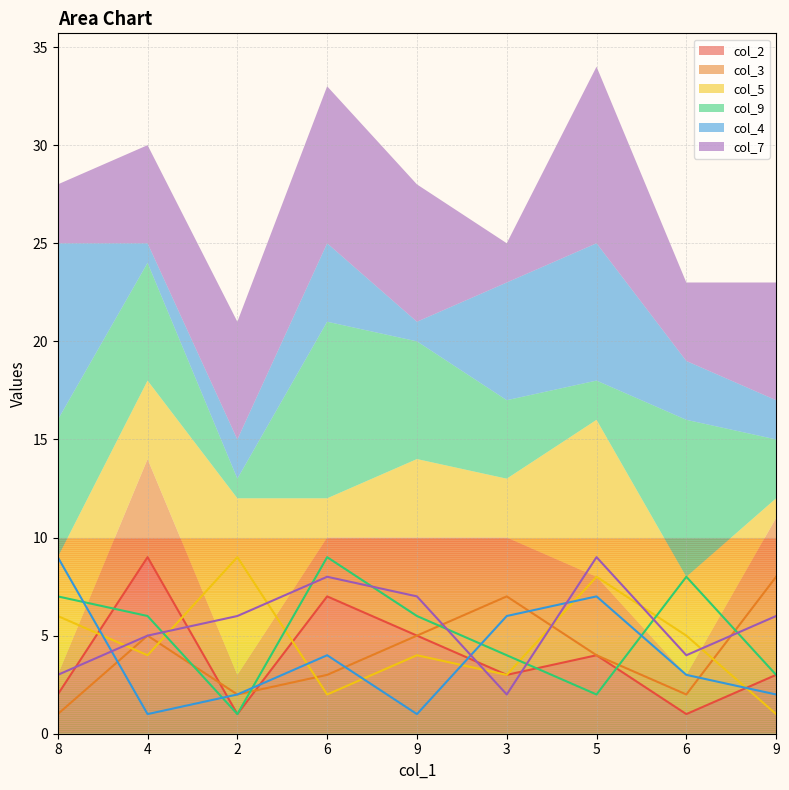

The value of col_9 at 2 is 1. True or false?

False